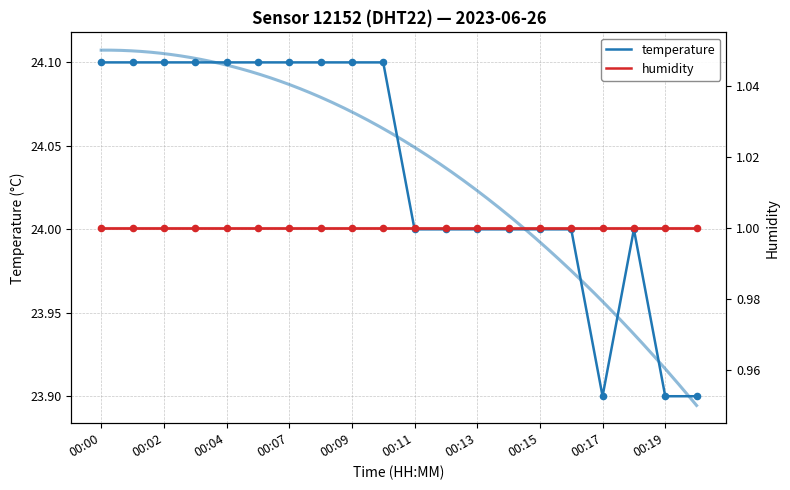

Which series has the largest total across all categories?

temperature